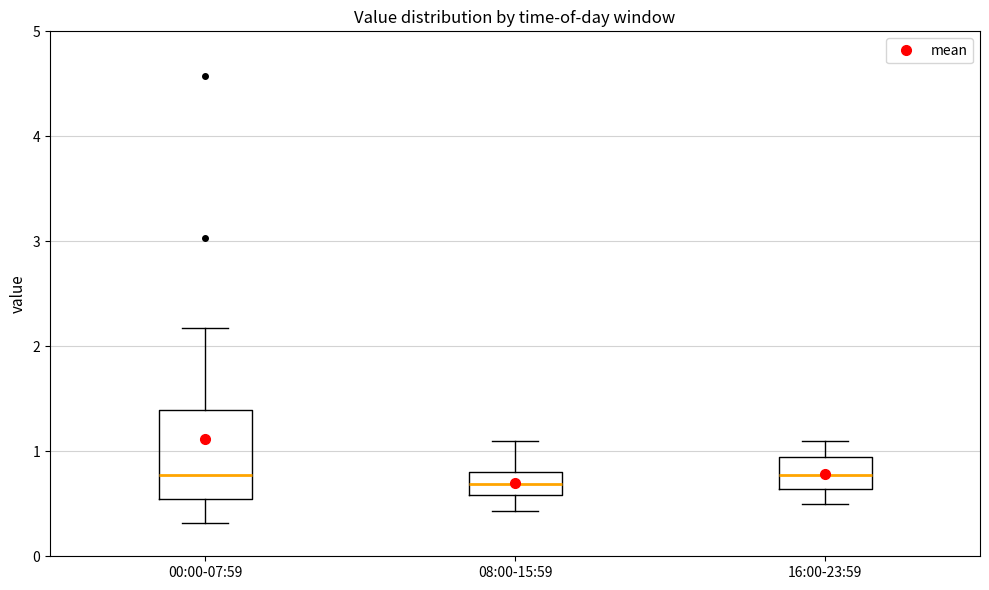

Which box is the tallest, from its lower edge to its upper edge?

00:00-07:59